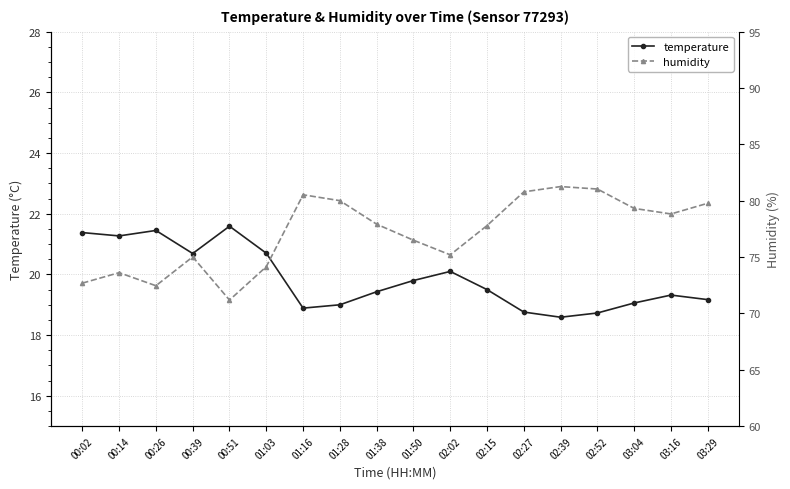

What is the difference between the maximum and minimum values in the temperature series?

3.0